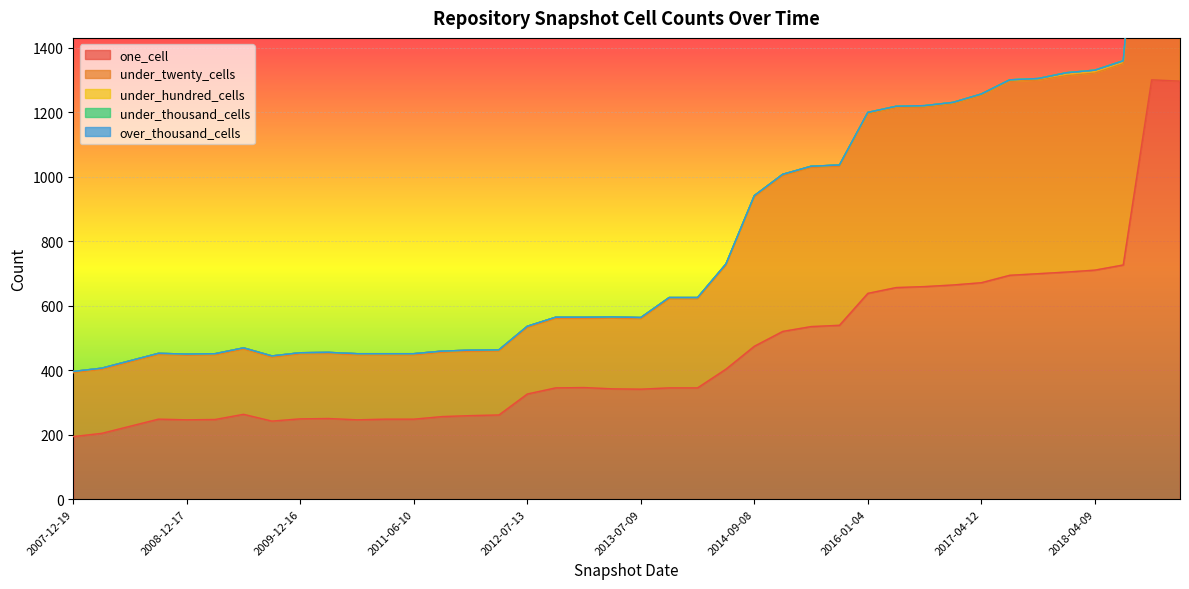

True or false: under_hundred_cells and under_twenty_cells cross at least once.

False